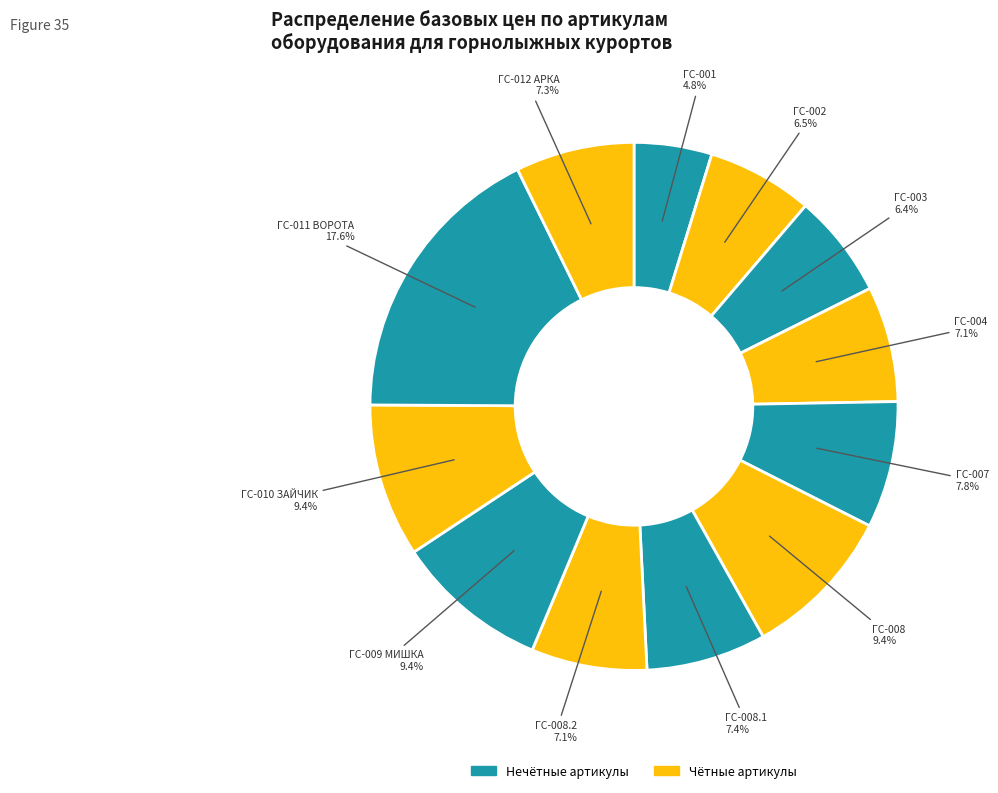

How many segments does this pie chart have?

12